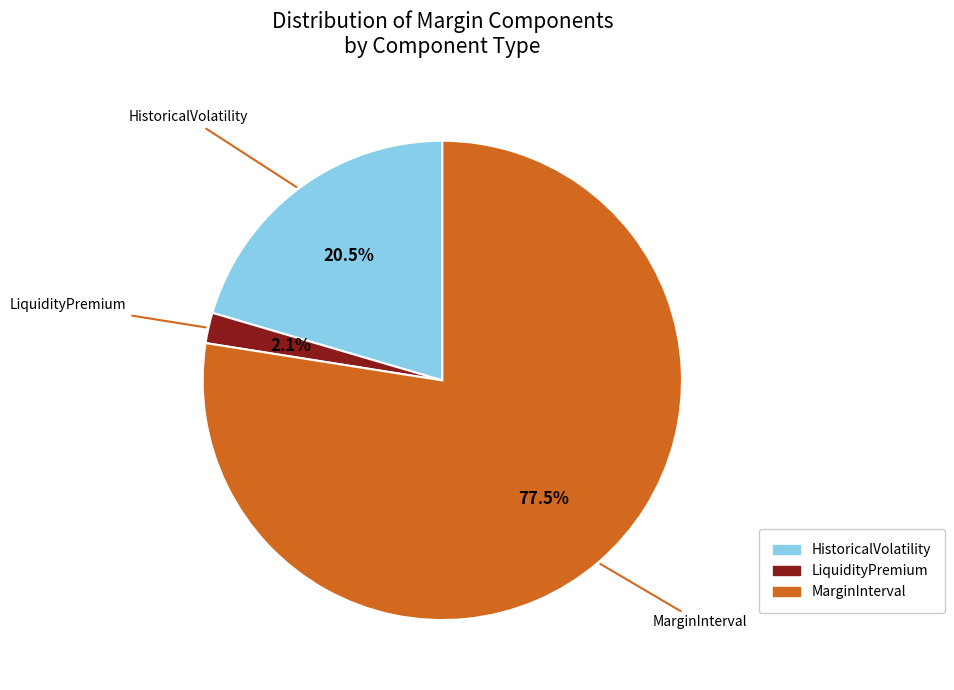

Is there any slice that represents more than half of the pie?

Yes